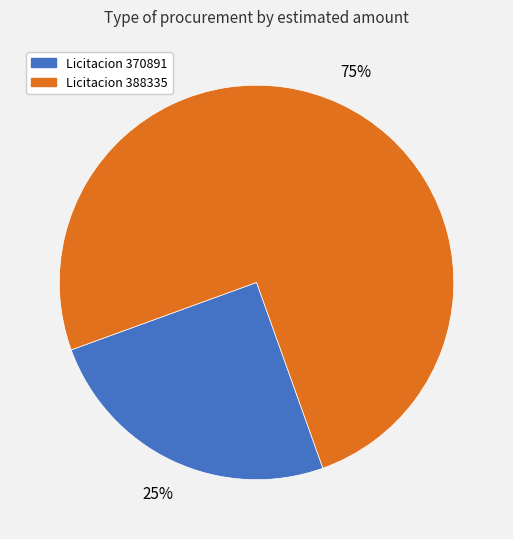

Count the number of slices in the pie.

2